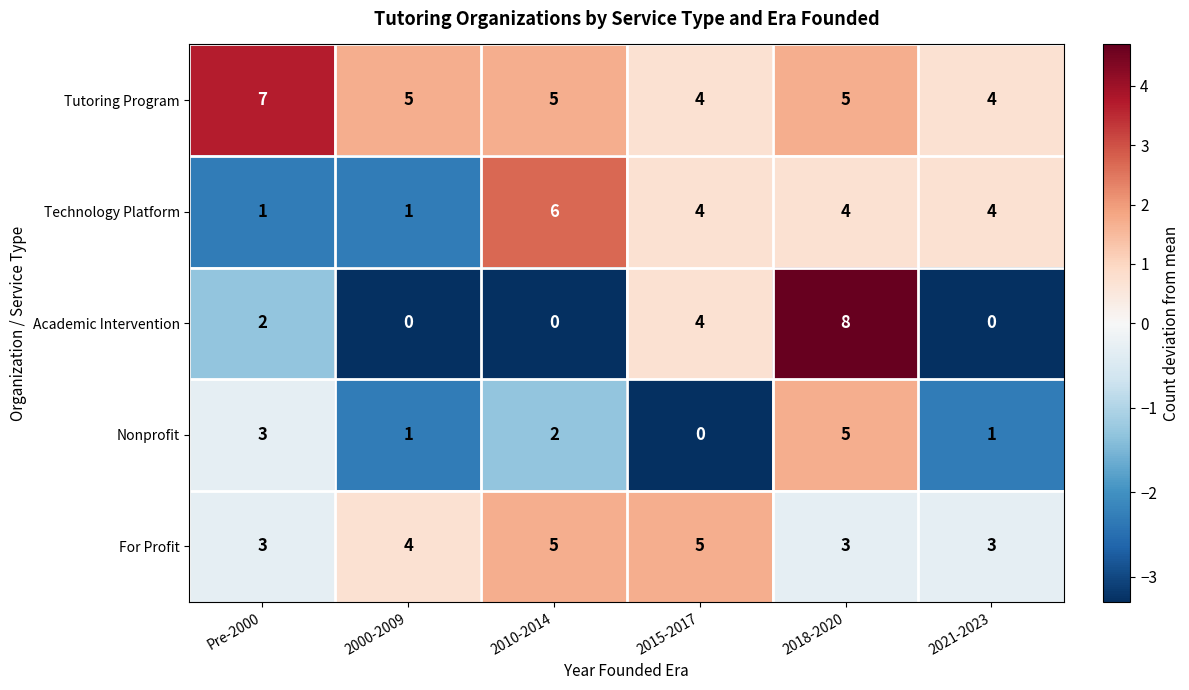

At which label is Nonprofit closest to 2?

2010-2014